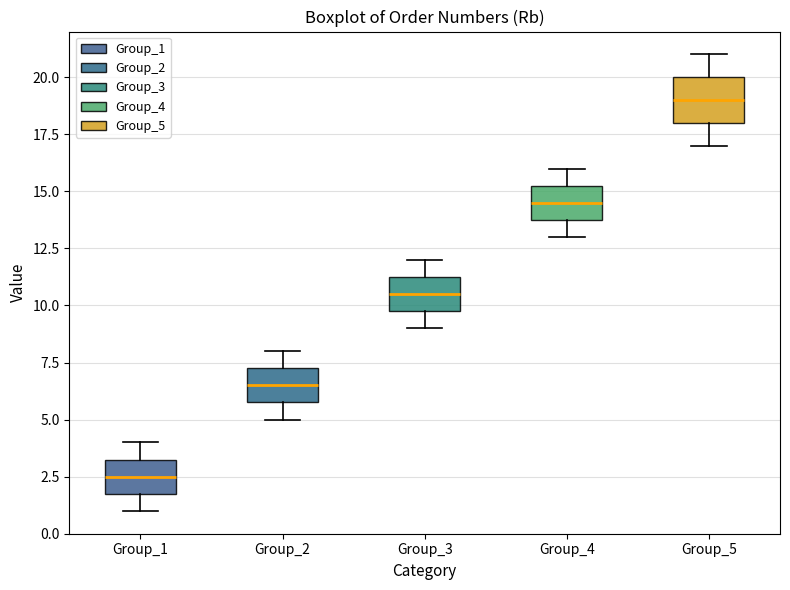

Reading left to right, transcribe this box plot: for each box, give where its median line is, the range the box spans, and where its two whiskers end, as read against the y-axis. The values are not printed on the chart, so give them approximately, as read against the axis.

Group_1: median 2.5, box 2.0 to 3.5, whiskers 1.0 to 4.0
Group_2: median 6.5, box 6.0 to 7.5, whiskers 5.0 to 8.0
Group_3: median 10.5, box 10.0 to 11.5, whiskers 9.0 to 12.0
Group_4: median 14.5, box 14.0 to 15.5, whiskers 13.0 to 16.0
Group_5: median 19.0, box 18.0 to 20.0, whiskers 17.0 to 21.0